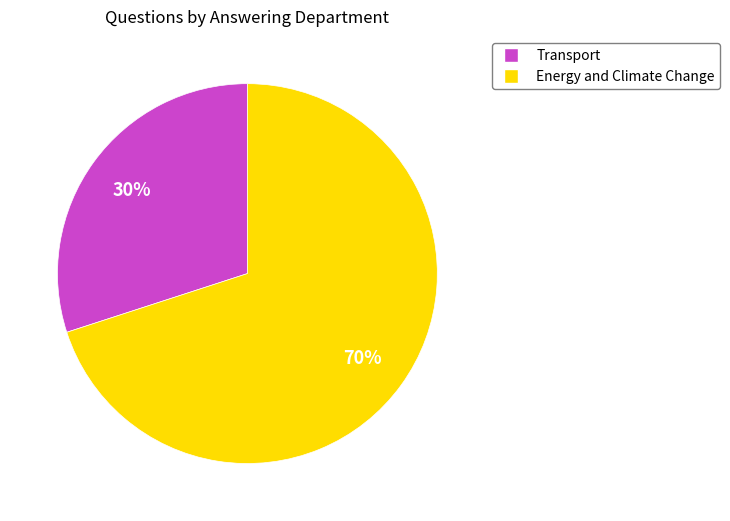

What percentage is the Transport slice, to the nearest percent?

30%